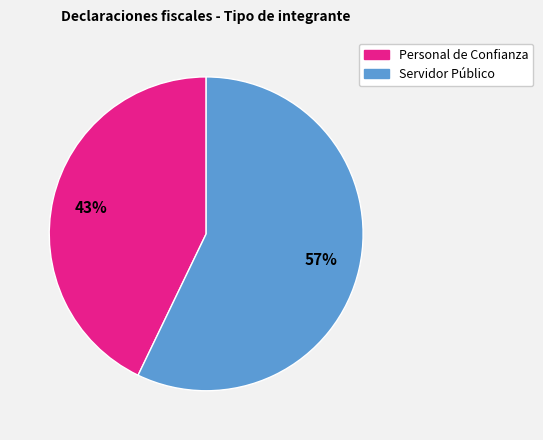

Count the number of slices in the pie.

2